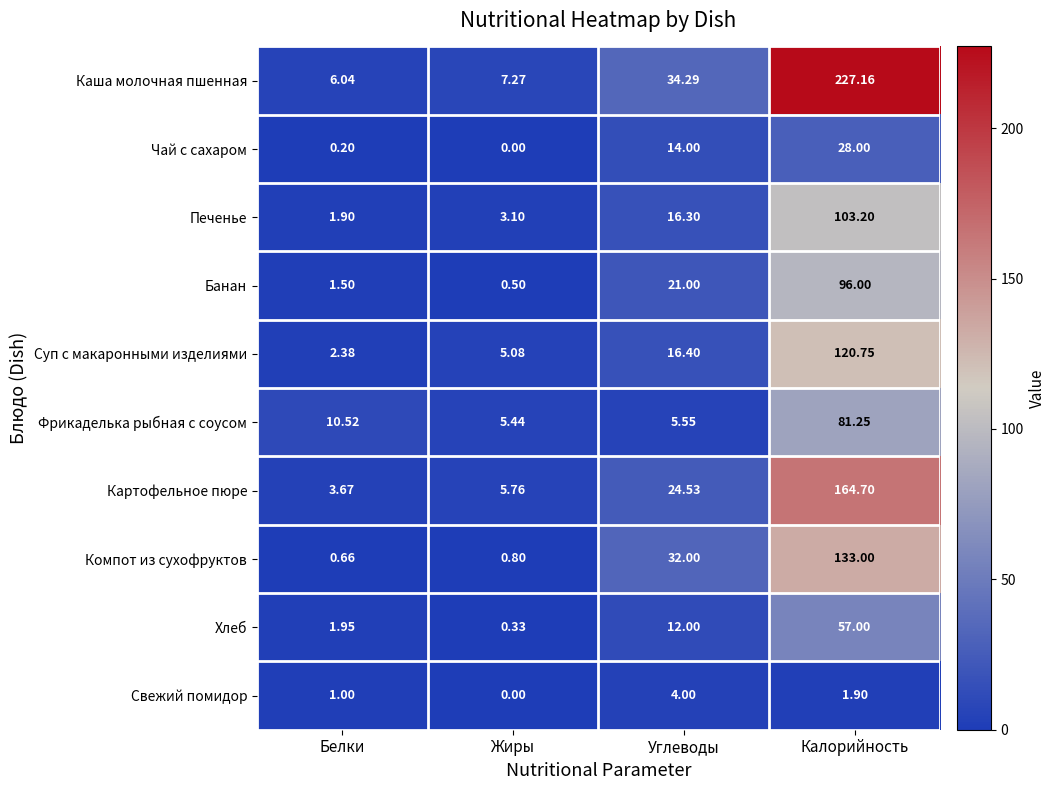

Which series has the widest spread of values?

Каша молочная пшенная